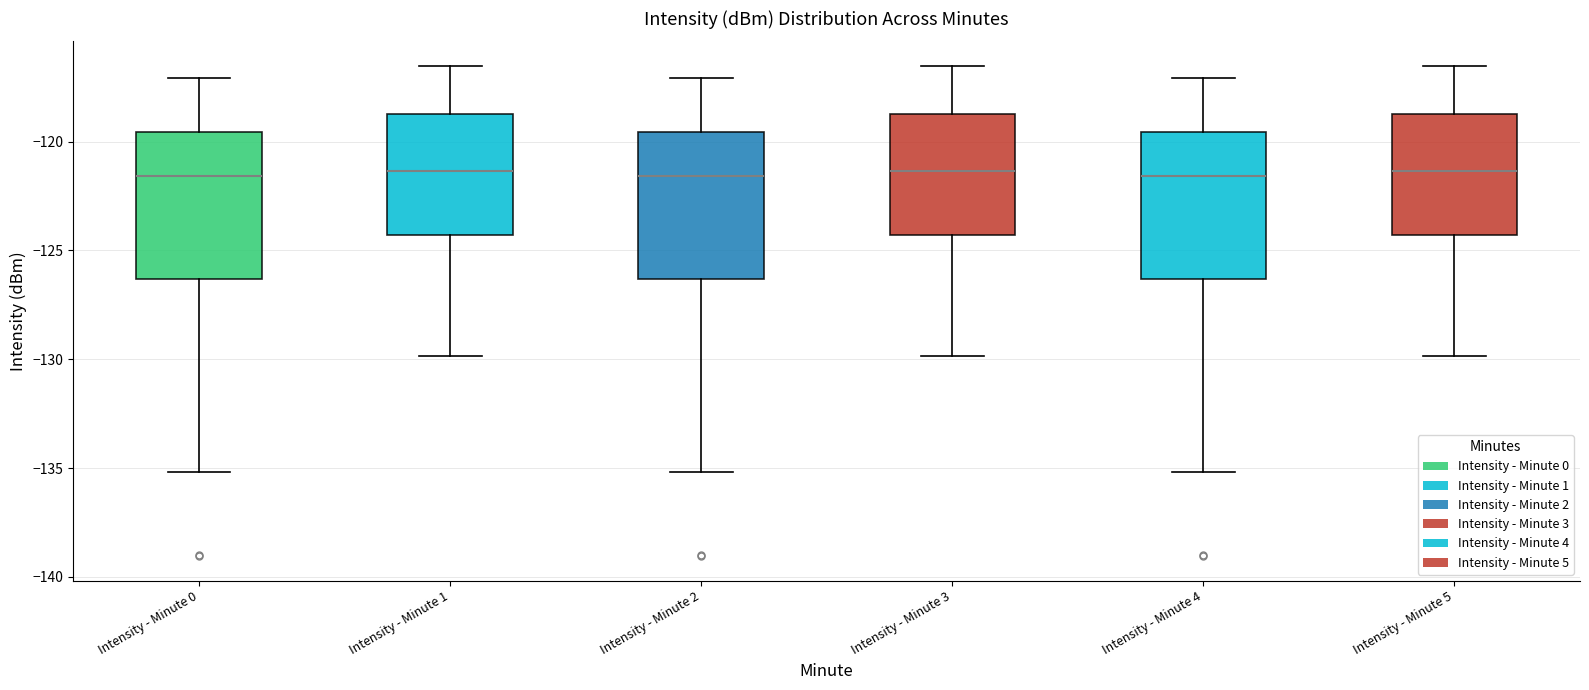

Reading left to right, read every box against the y-axis: the position of its median line, the range the box covers, and the ends of its whiskers. The values are not printed on the chart, so give them approximately, as read against the axis.

Intensity - Minute 0: median -121.5, box -126.5 to -119.5, whiskers -135.0 to -117.0
Intensity - Minute 1: median -121.5, box -124.5 to -118.5, whiskers -130.0 to -116.5
Intensity - Minute 2: median -121.5, box -126.5 to -119.5, whiskers -135.0 to -117.0
Intensity - Minute 3: median -121.5, box -124.5 to -118.5, whiskers -130.0 to -116.5
Intensity - Minute 4: median -121.5, box -126.5 to -119.5, whiskers -135.0 to -117.0
Intensity - Minute 5: median -121.5, box -124.5 to -118.5, whiskers -130.0 to -116.5